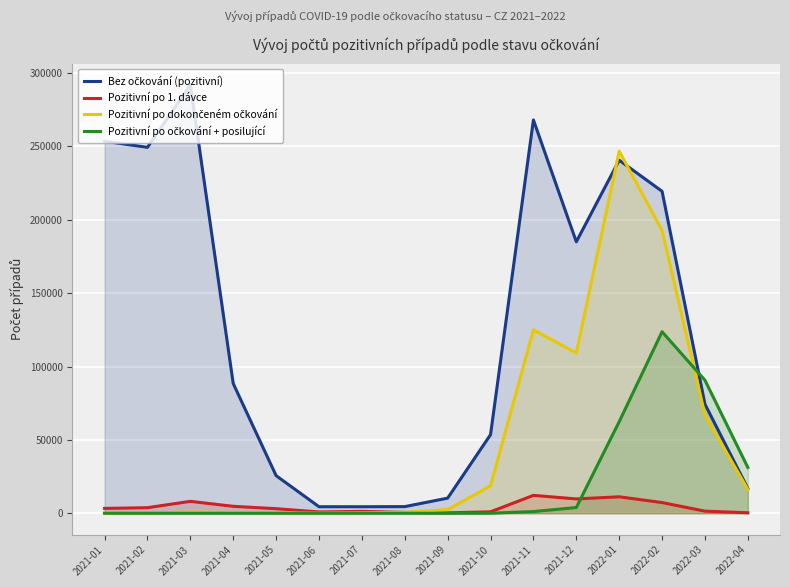

What is the maximum value shown in the chart?

291845